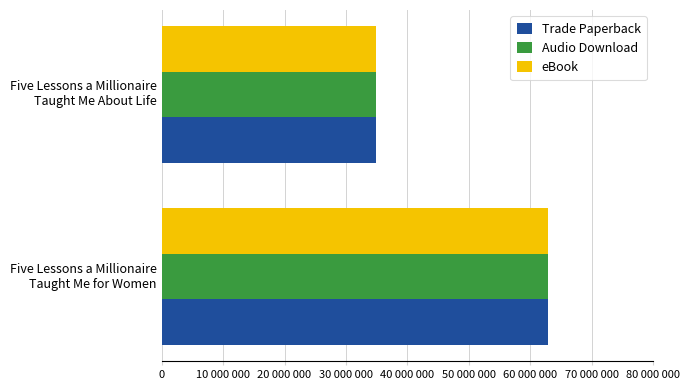

What are all the series names shown in the legend?

Trade Paperback, Audio Download, eBook